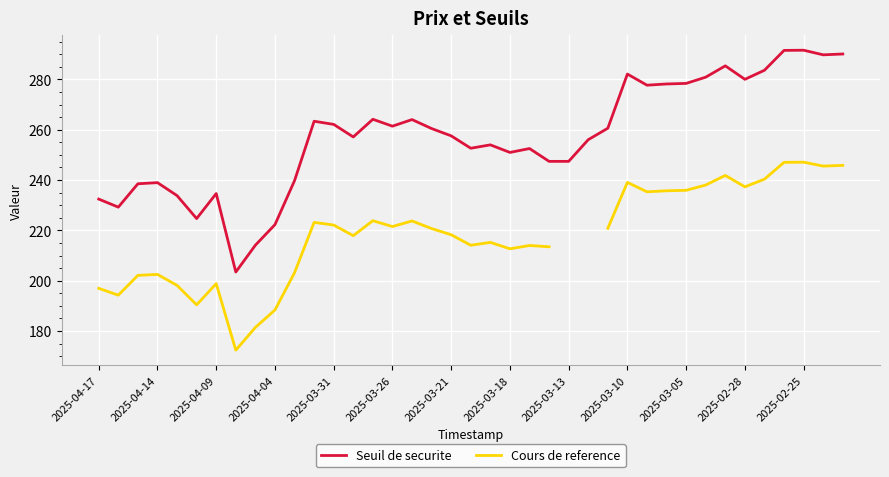

What is the difference between the Seuil de securite values at 2025-02-28 and 2025-04-14?

41.0